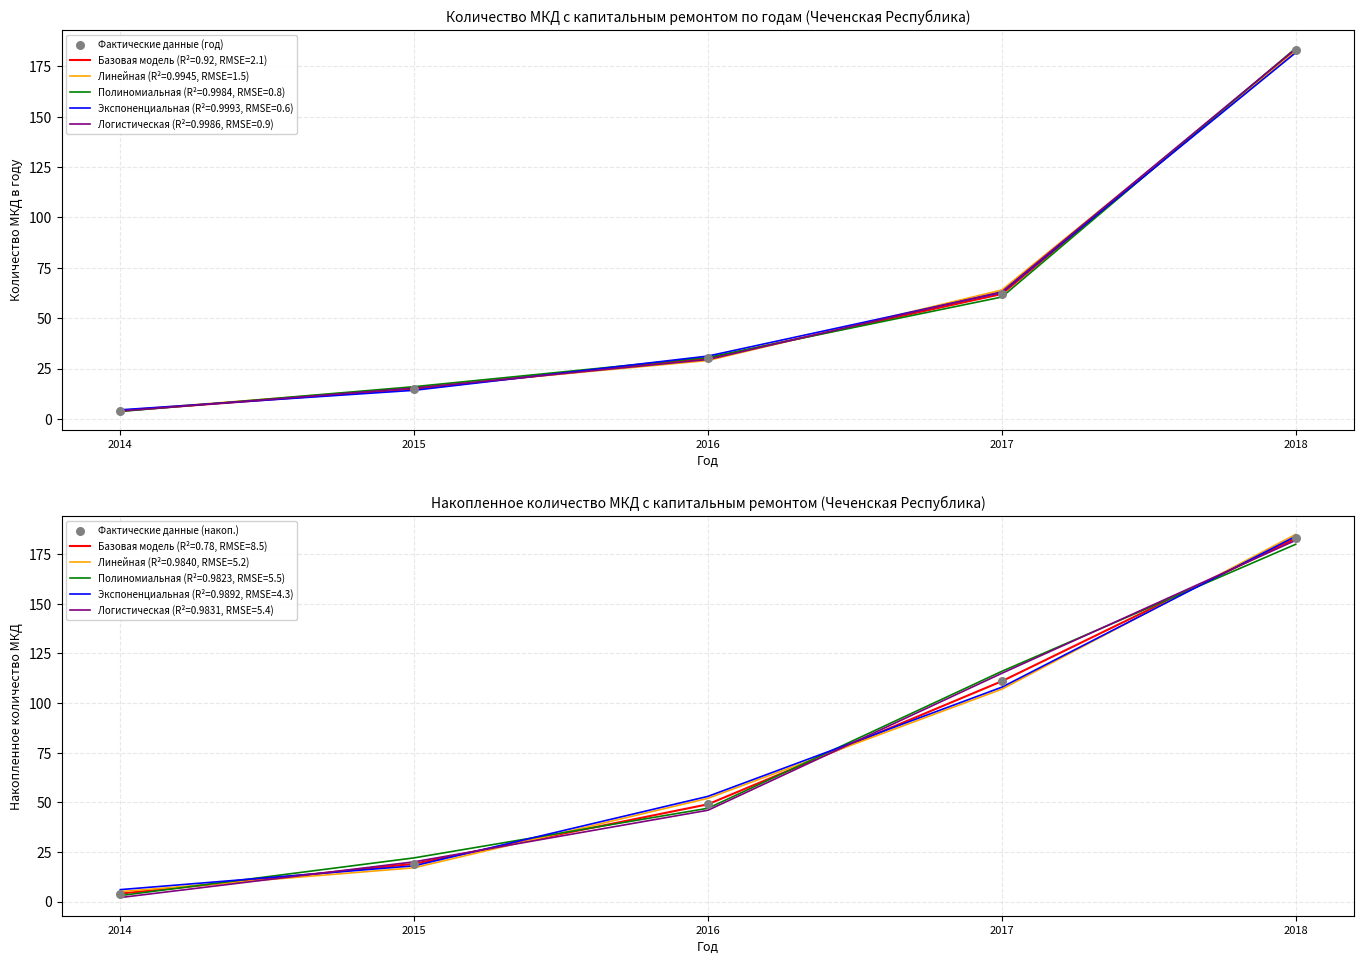

List the labels in order of Линейная (R²=0.9945, RMSE=1.5) value, smallest first.

2014, 2015, 2016, 2017, 2018